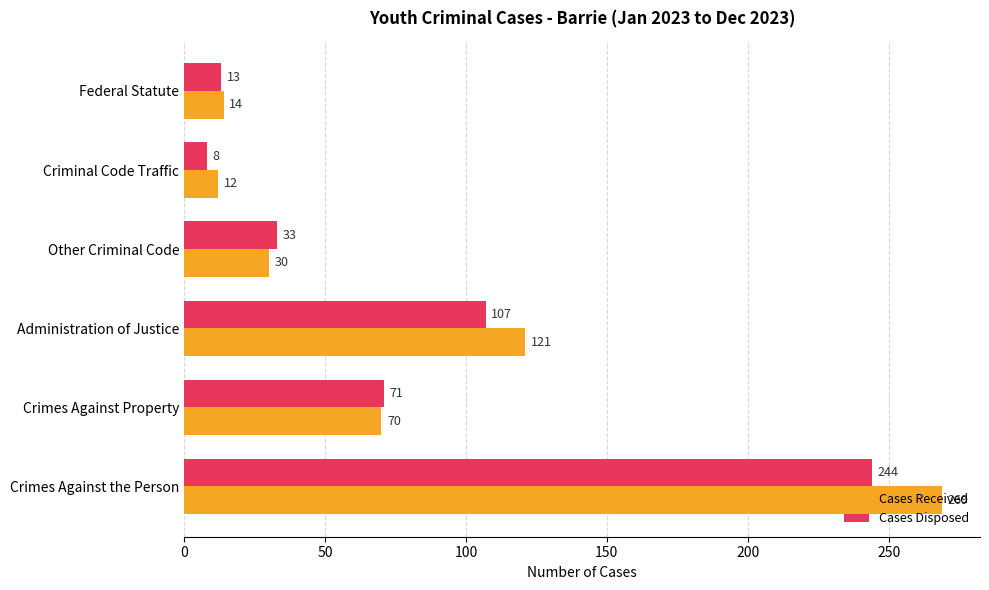

How many values in the Cases Disposed series are below 71?

3